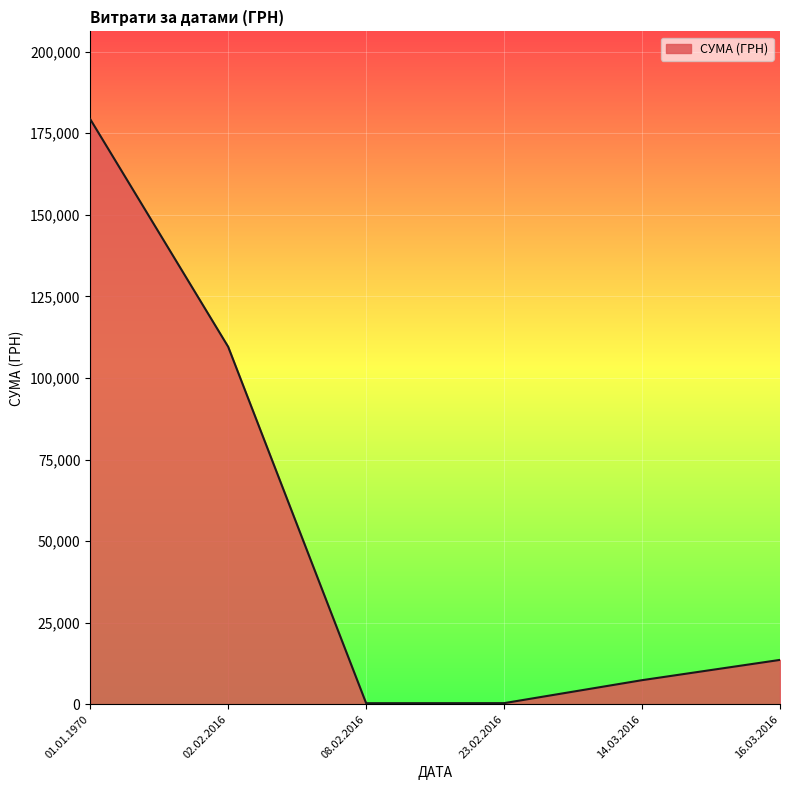

Is it true that the value at 02.02.2016 is 255.0?

False